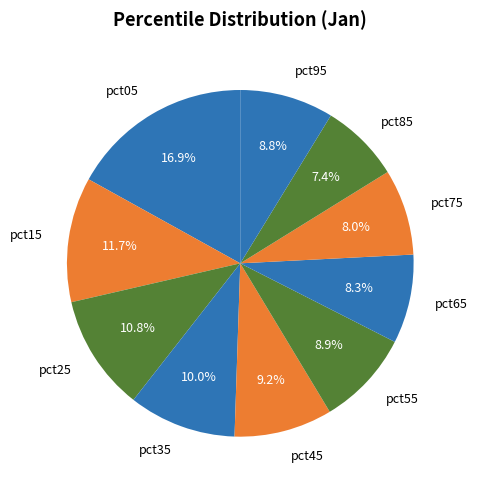

How many segments does this pie chart have?

10